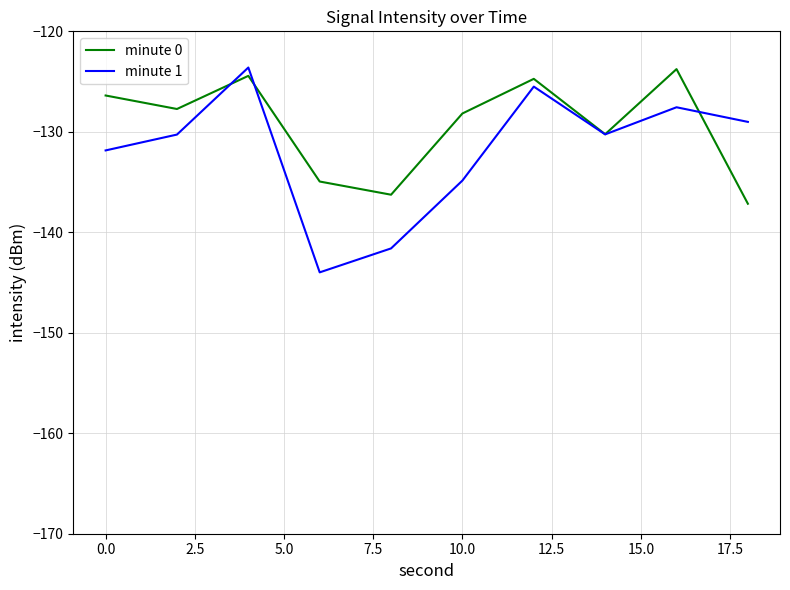

What is the greatest value displayed?

-123.6